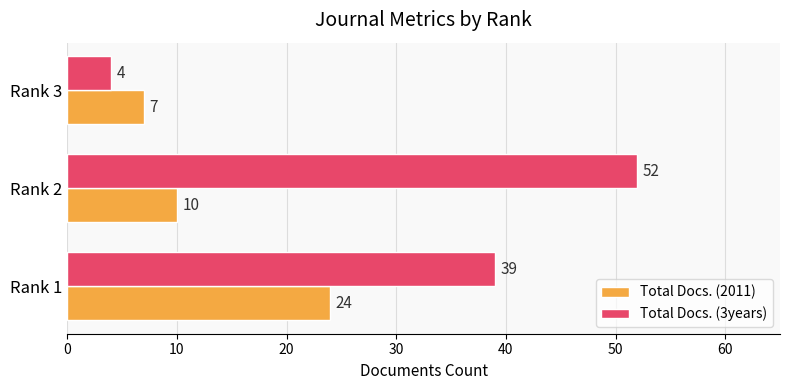

How many data points in Total Docs. (2011) are less than 10?

1